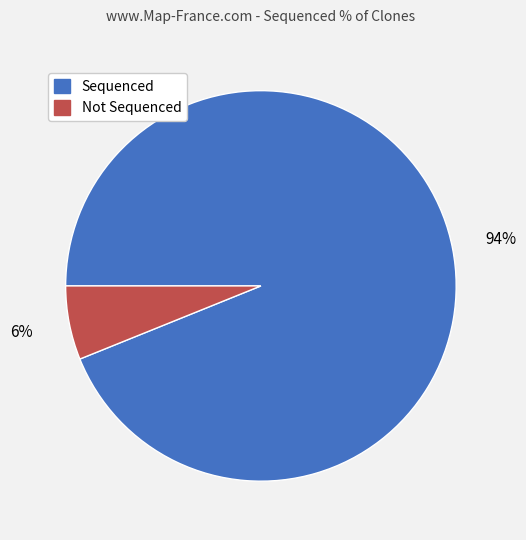

What is the smallest slice in the pie chart?

Not Sequenced